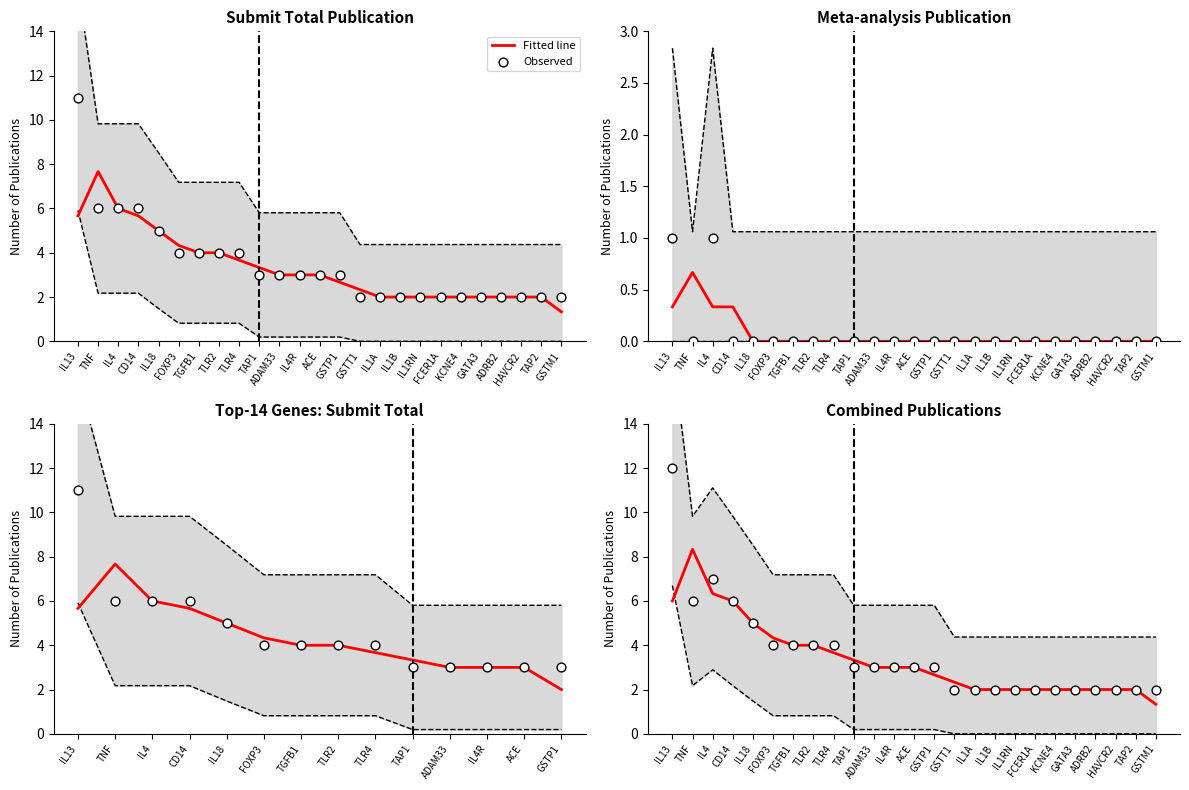

What are all the series names shown in the legend?

Fitted line, Observed